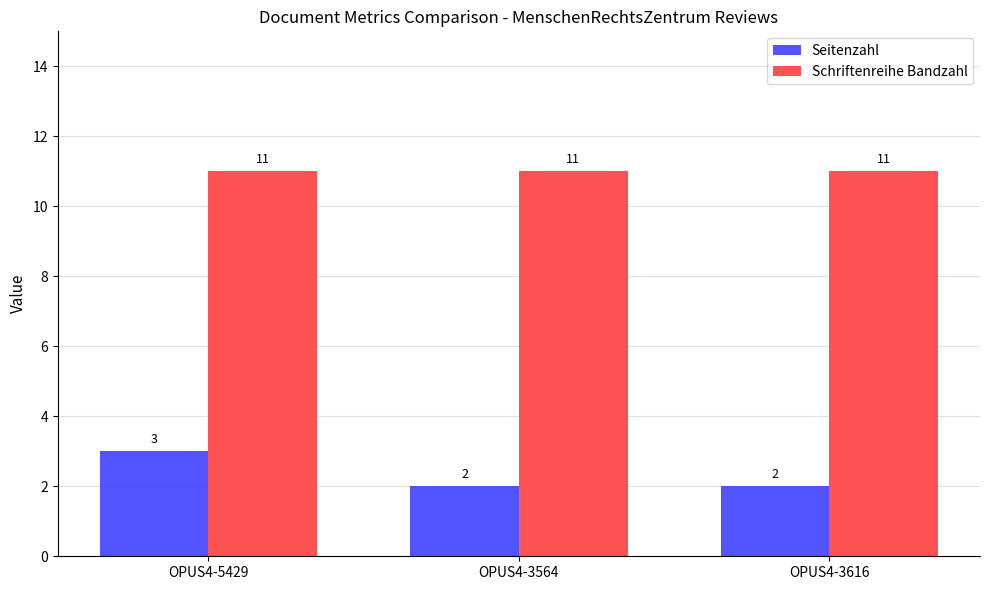

What value does the Seitenzahl series have at OPUS4-3616?

2